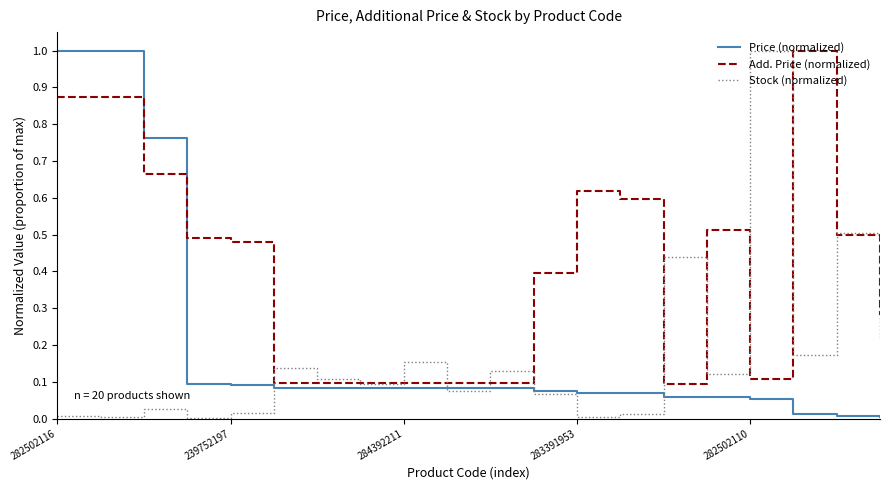

Which series has the largest total across all categories?

Add. Price (normalized)